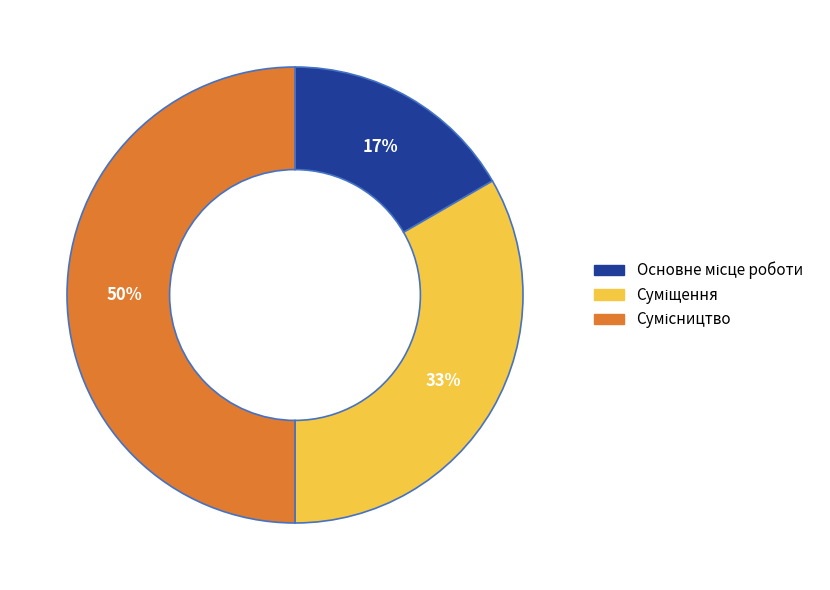

To the nearest percent, what is the average slice percentage?

33%